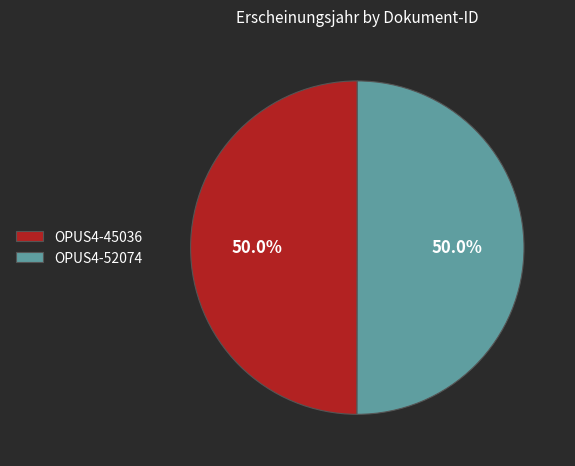

Is it true that OPUS4-45036 is 43% of the pie?

False